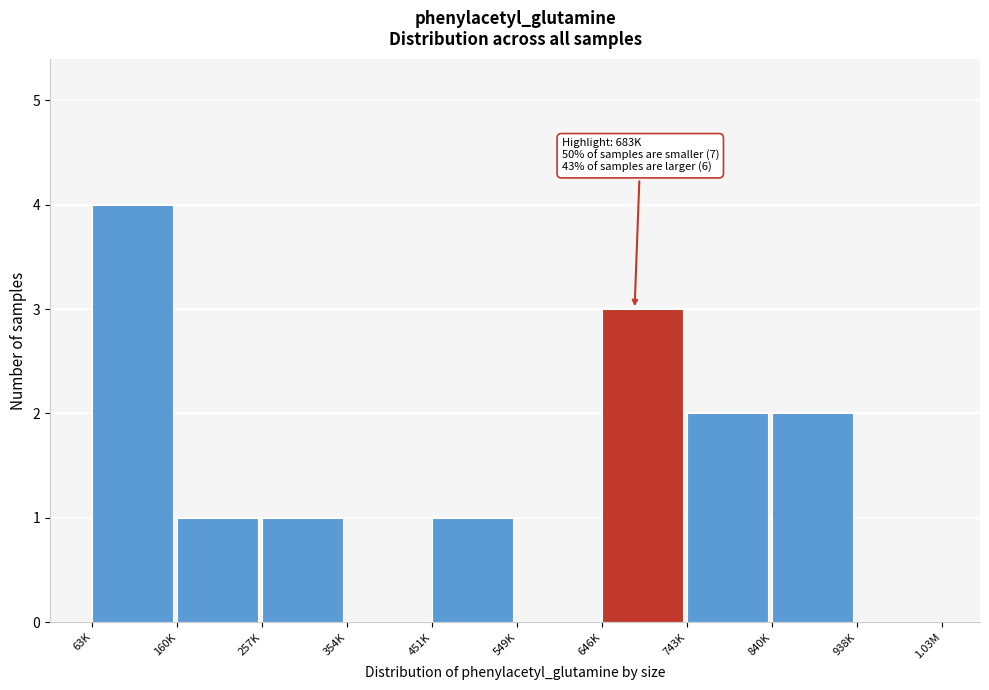

Reading left to right, what are all the values shown in this chart?

63K=4	160K=1	257K=1	354K=0	451K=1	549K=0	646K=3	743K=2	840K=2	938K=0